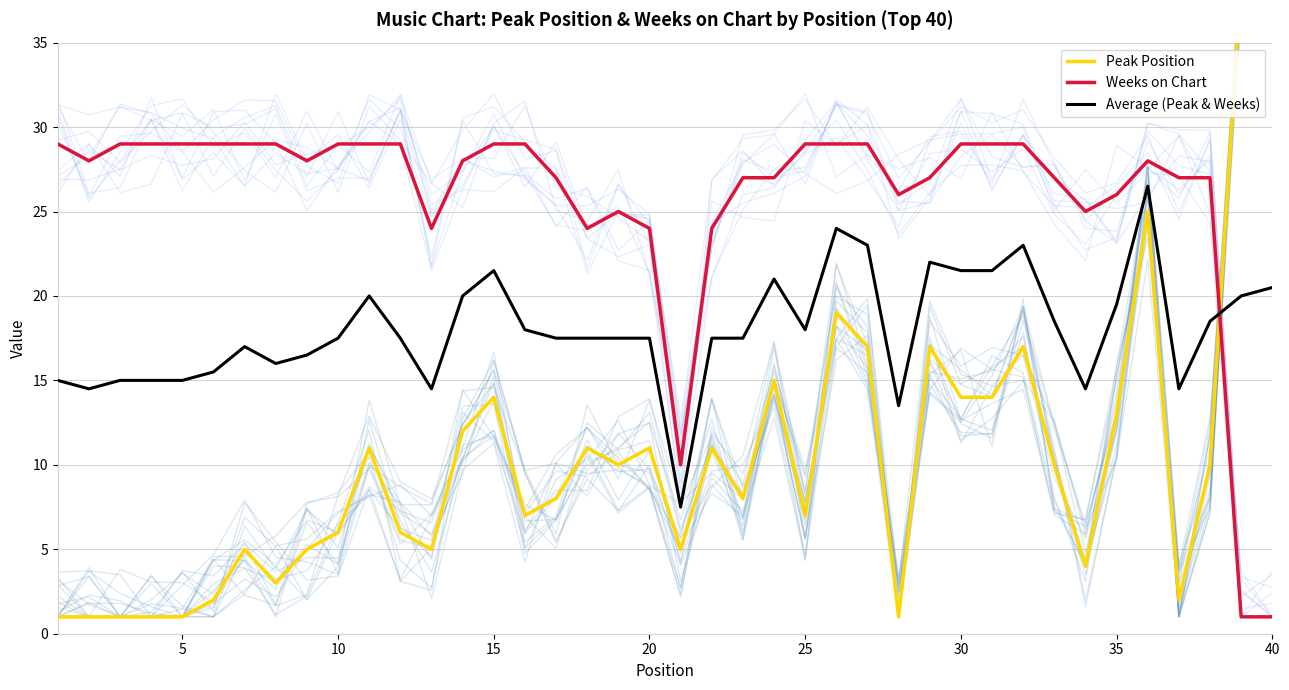

True or false: Weeks on Chart and Average (Peak & Weeks) intersect in this chart.

True